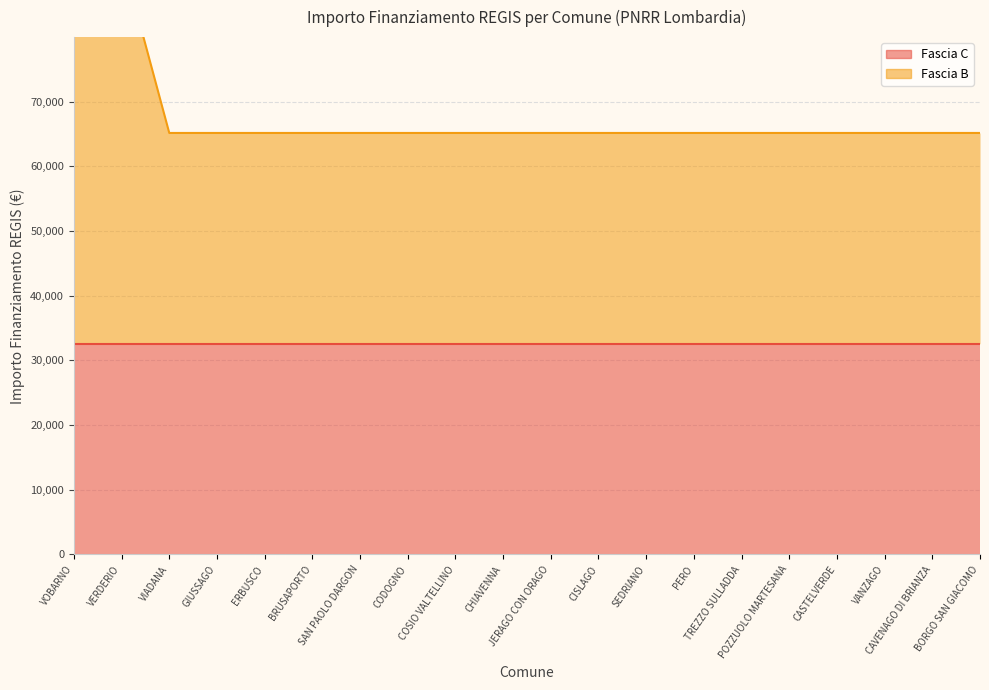

Which has a higher value, BORGO SAN GIACOMO or CODOGNO?

BORGO SAN GIACOMO